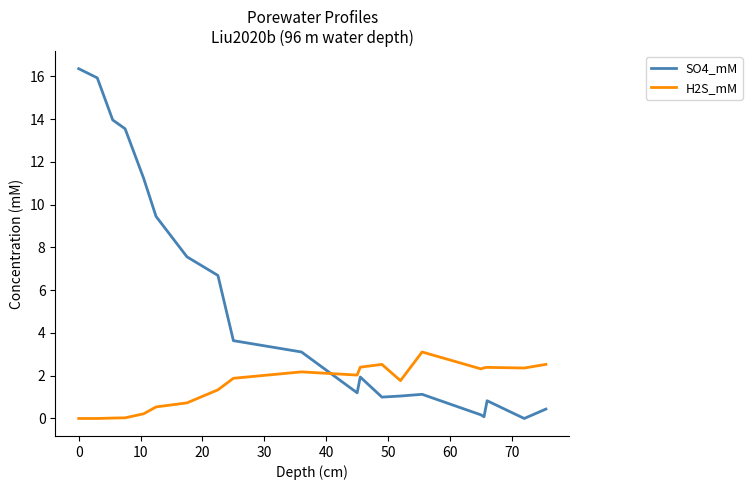

True or false: H2S_mM and SO4_mM intersect in this chart.

True